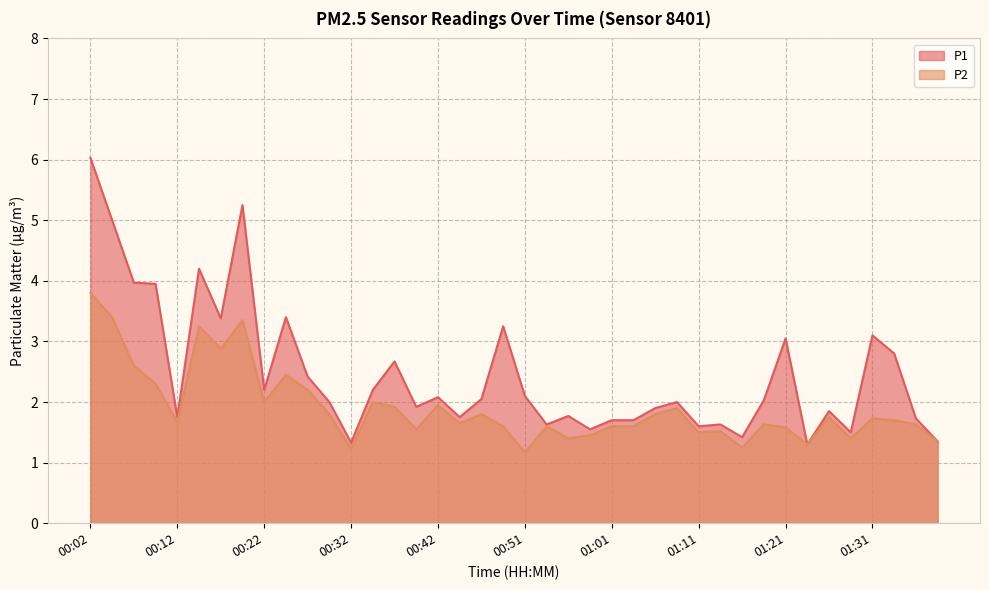

Reading right to left, what are all the values shown in this chart?

P1: 01:38=1.4	01:36=1.7	01:33=2.8	01:31=3.1	01:28=1.5	01:26=1.9	01:24=1.3	01:21=3.0	01:19=2.0	01:16=1.4	01:14=1.6	01:11=1.6	01:09=2.0	01:06=1.9	01:04=1.7	01:01=1.7	00:59=1.6	00:56=1.8	00:54=1.6	00:51=2.1	00:49=3.2	00:47=2.0	00:44=1.8	00:42=2.1	00:39=1.9	00:37=2.7	00:34=2.2	00:32=1.3	00:29=2.0	00:27=2.4	00:24=3.4	00:22=2.2	00:19=5.2	00:17=3.4	00:14=4.2	00:12=1.8	00:09=4.0	00:07=4.0	00:04=5.0	00:02=6.0
P2: 01:38=1.4	01:36=1.6	01:33=1.7	01:31=1.7	01:28=1.4	01:26=1.8	01:24=1.3	01:21=1.6	01:19=1.6	01:16=1.2	01:14=1.5	01:11=1.5	01:09=1.9	01:06=1.8	01:04=1.6	01:01=1.6	00:59=1.4	00:56=1.4	00:54=1.6	00:51=1.2	00:49=1.6	00:47=1.8	00:44=1.6	00:42=1.9	00:39=1.6	00:37=1.9	00:34=2.0	00:32=1.2	00:29=1.8	00:27=2.2	00:24=2.5	00:22=2.0	00:19=3.4	00:17=2.9	00:14=3.2	00:12=1.7	00:09=2.3	00:07=2.6	00:04=3.4	00:02=3.8